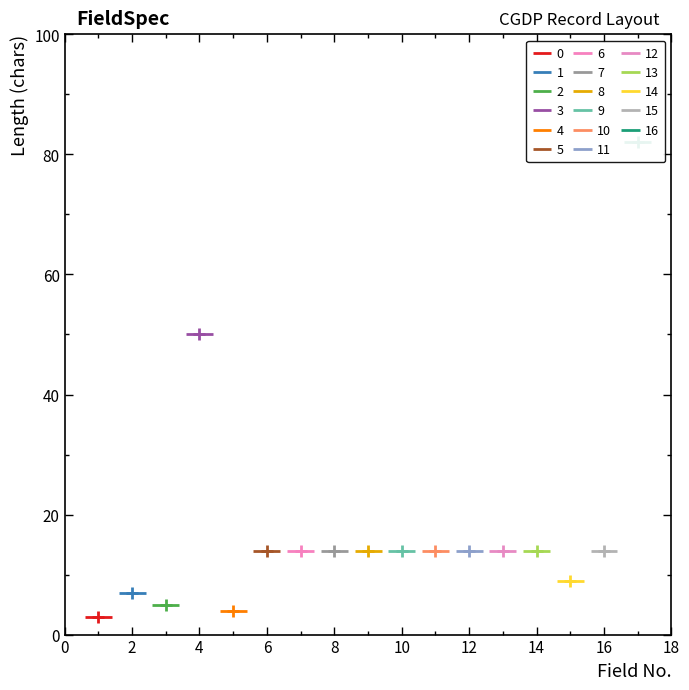

Between 10 and 5, which is larger?

10